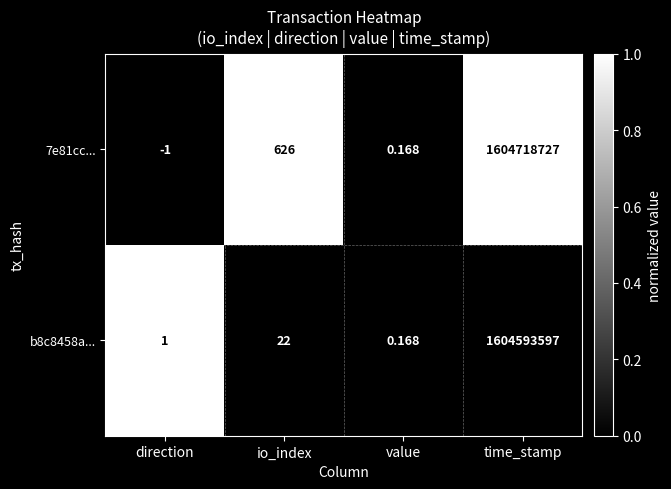

What is the total value across all series at io_index?

648.0